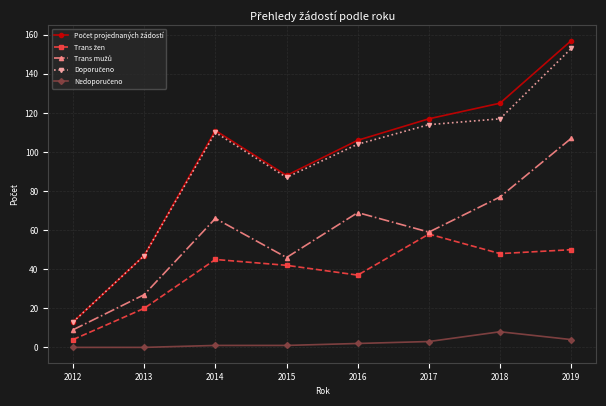

What is the spread (max minus min) of values at 2012?

13